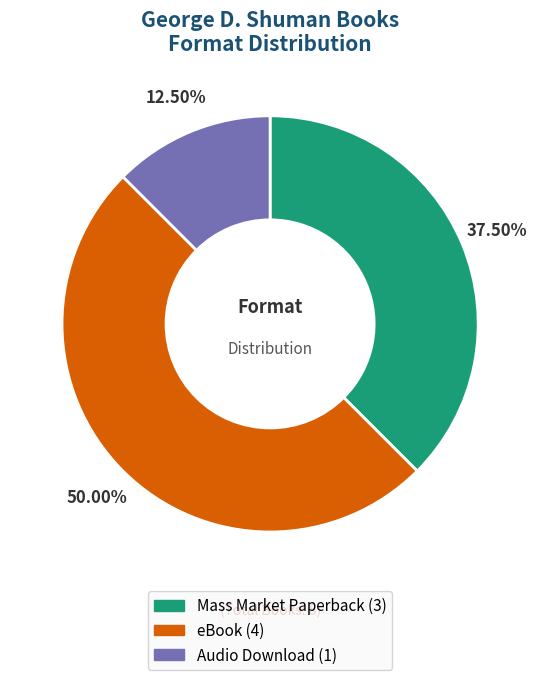

Which has a higher value, Mass Market Paperback or eBook?

eBook